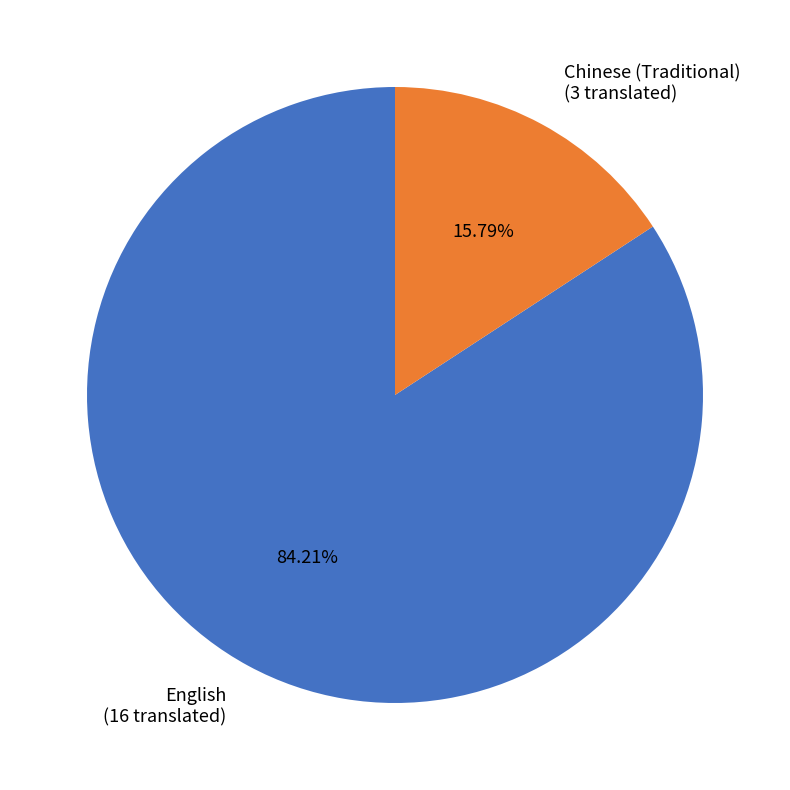

What percentage is the Chinese (Traditional) slice, to the nearest percent?

16%